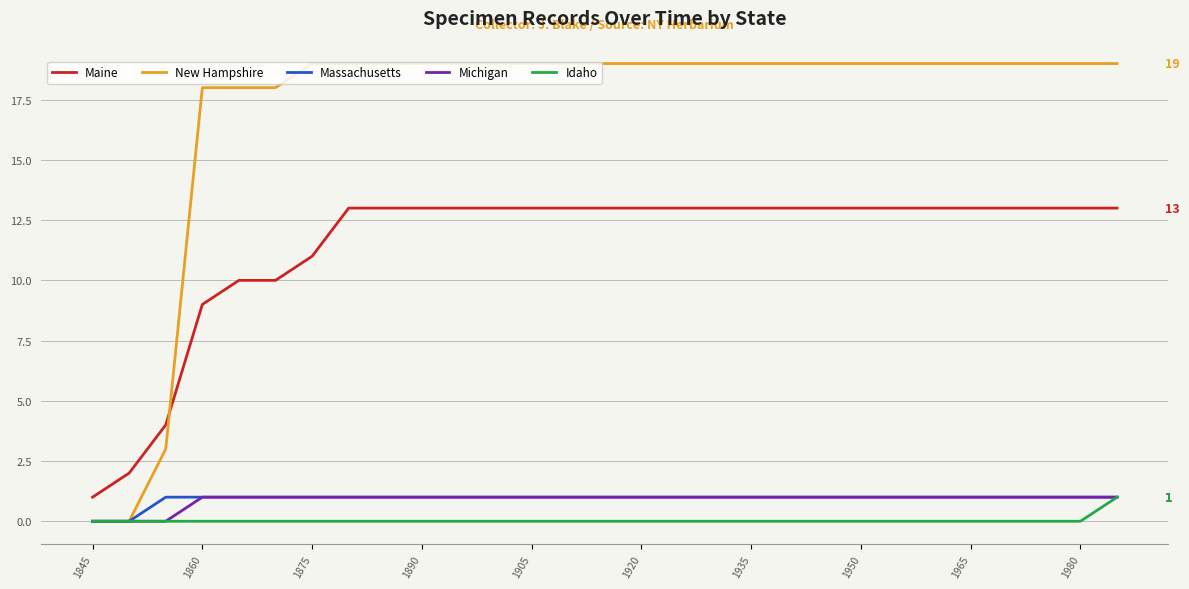

True or false: Idaho and Maine cross at least once.

False